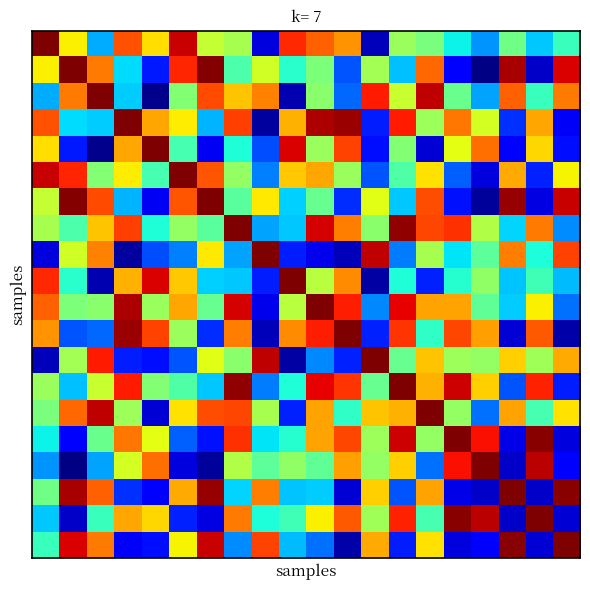

At which category is the sum across all series the highest?

7